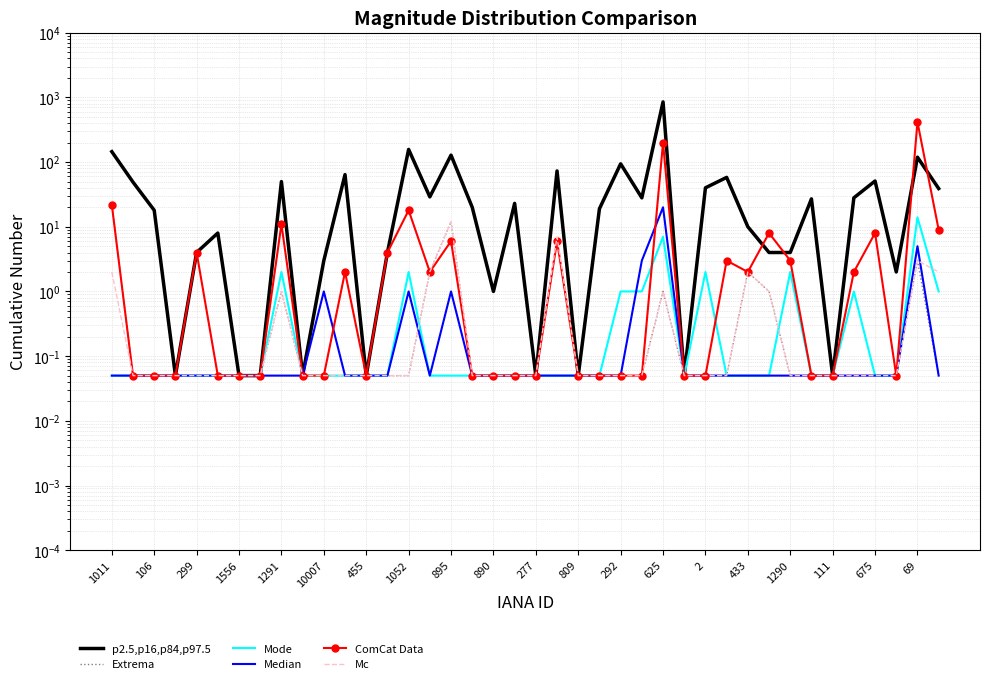

What is the minimum value for attempted-adds?

0.1